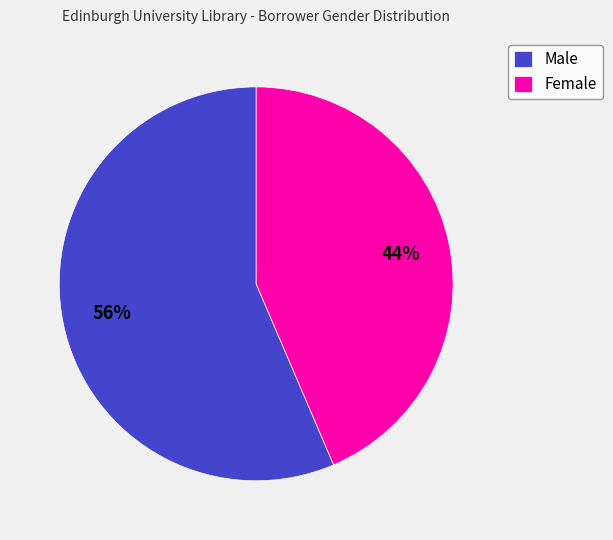

True or false: Female accounts for 50% of the total.

False